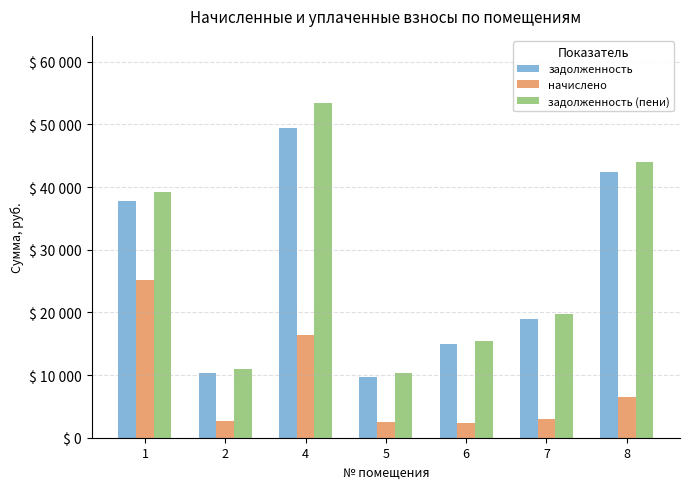

What is the average value of the задолженность series?

26202.3